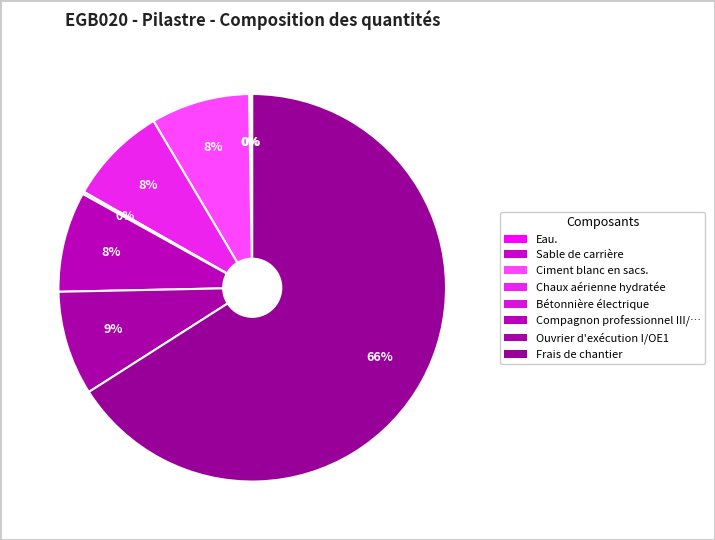

Is there a majority slice in this chart?

Yes